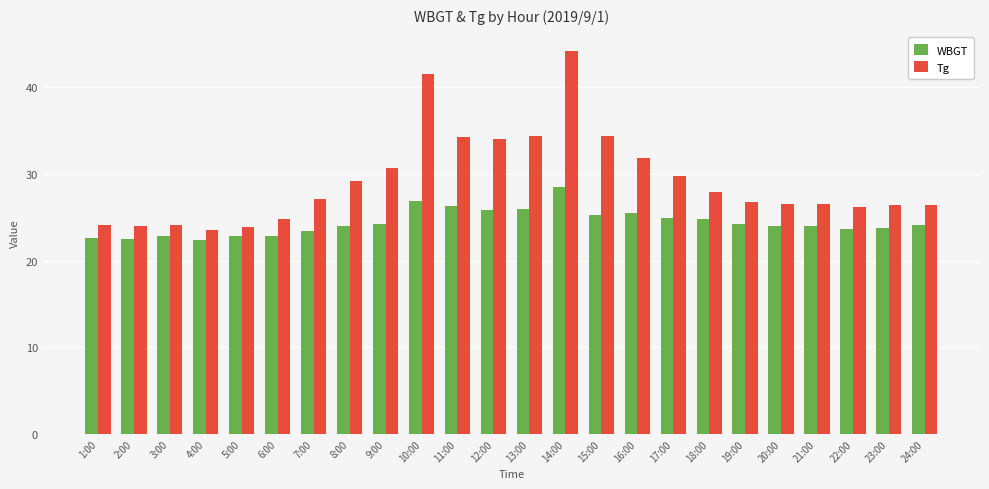

Where does the Tg series first go above 27?

7:00